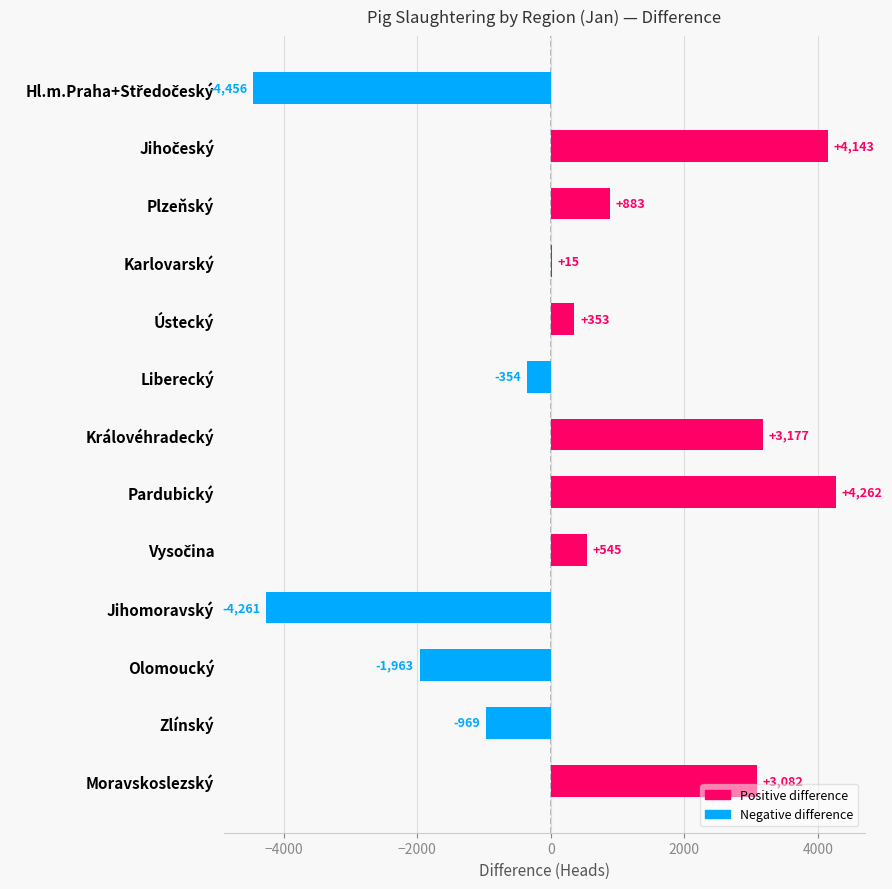

Between Karlovarský and Ústecký, which is larger?

Ústecký